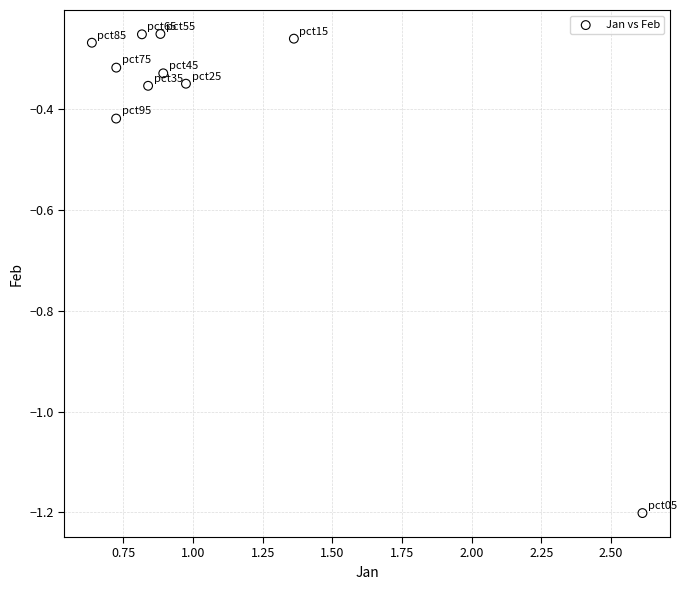

What is the range of X values (max minus min)?

2.0